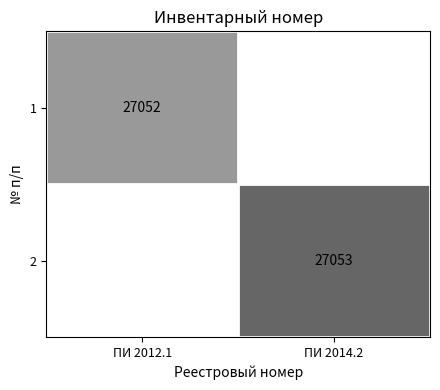

How many values in 1 are above zero?

1